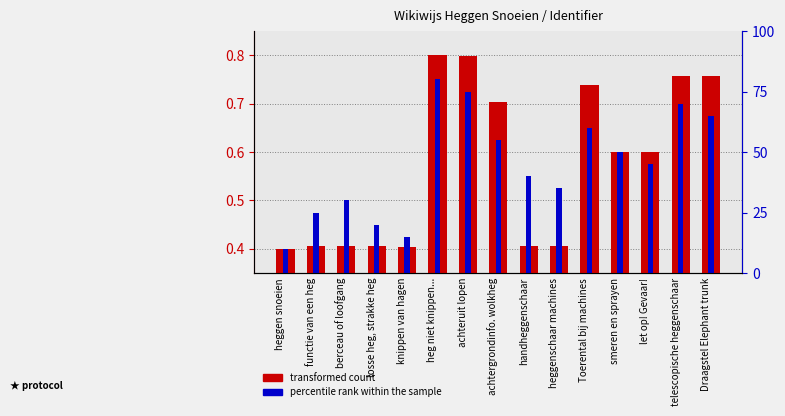

Which series has the largest range (max minus min)?

transformed count